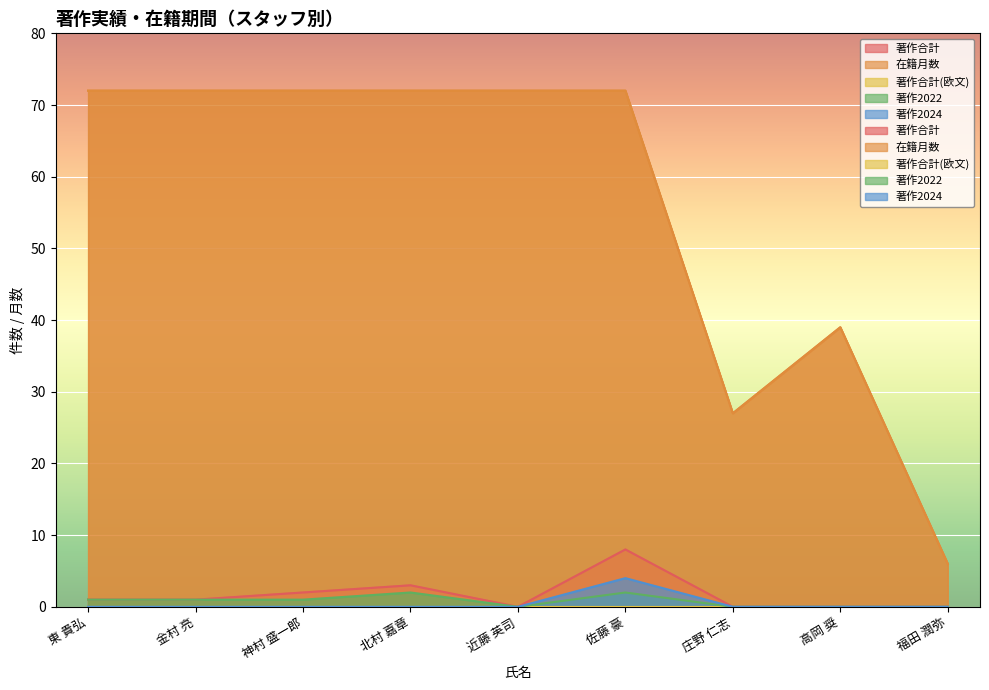

How many data points does each series have?

9